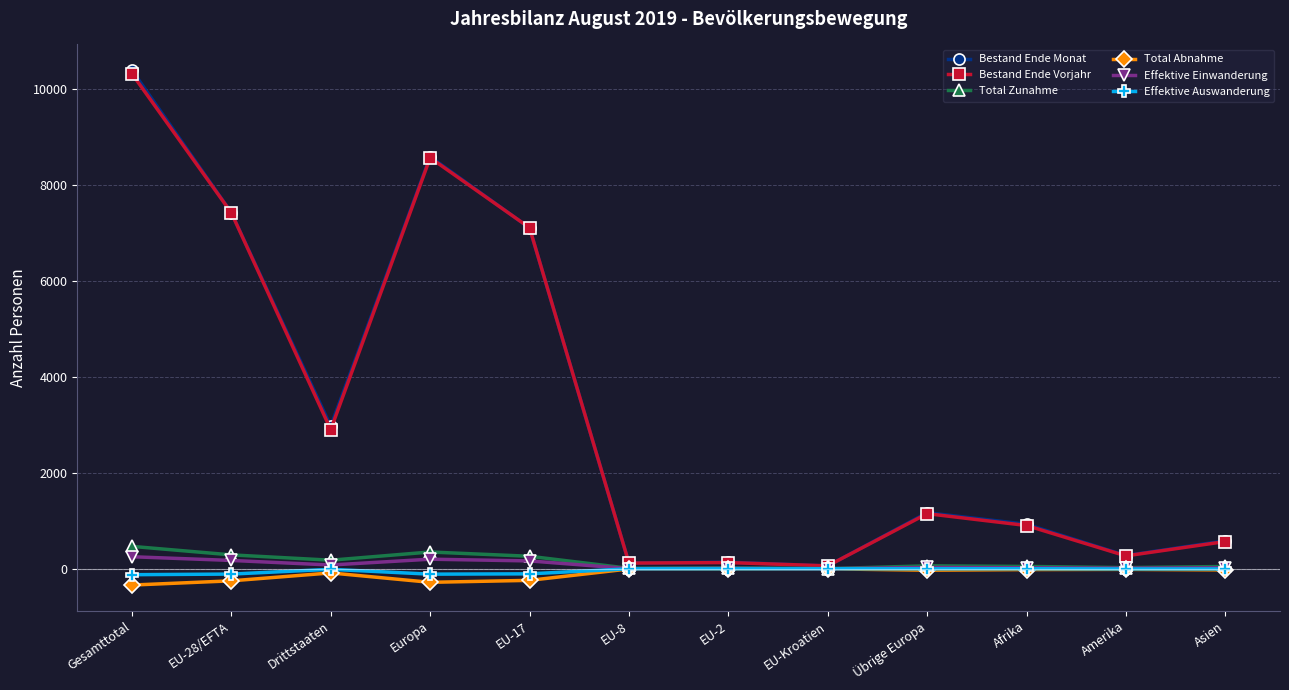

At which category is the sum across all series the highest?

Gesamttotal